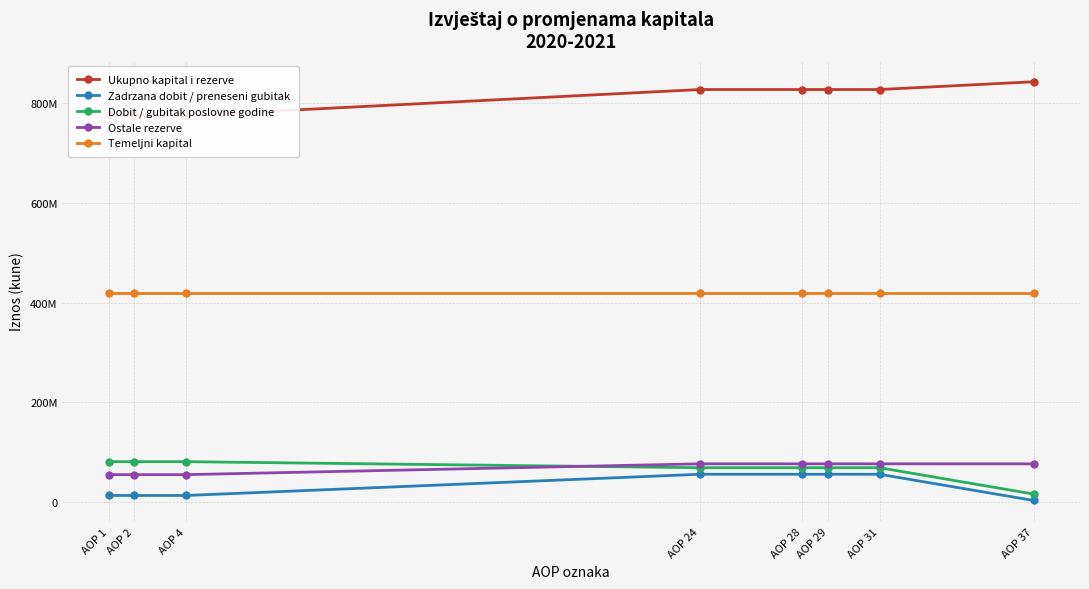

What is the value of the Temeljni kapital point at the 2nd from the left?

419958400